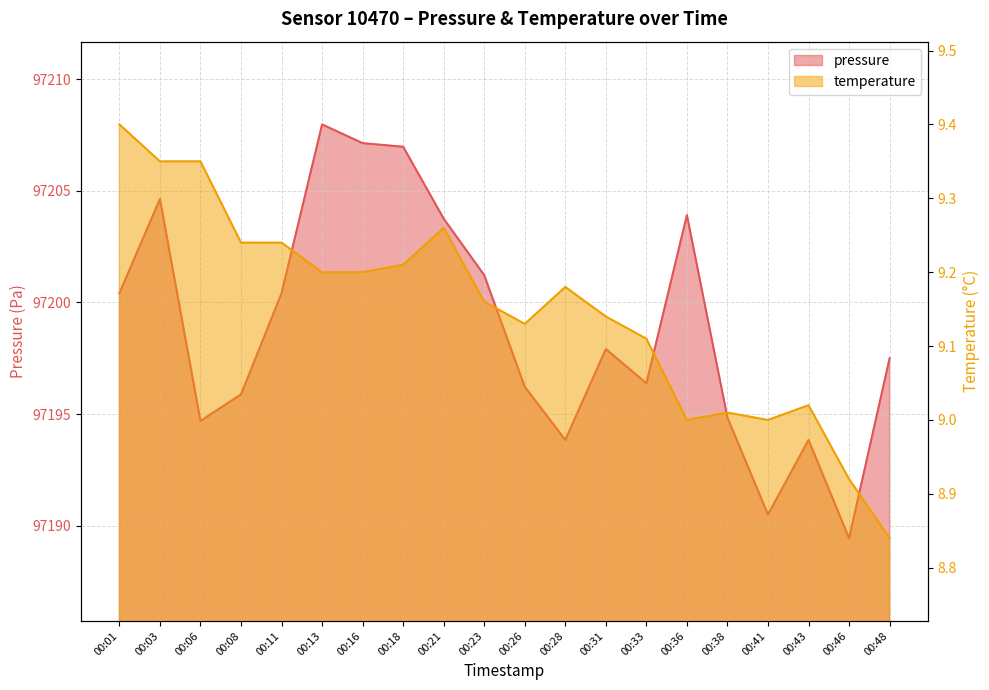

How many series are shown in this chart?

2